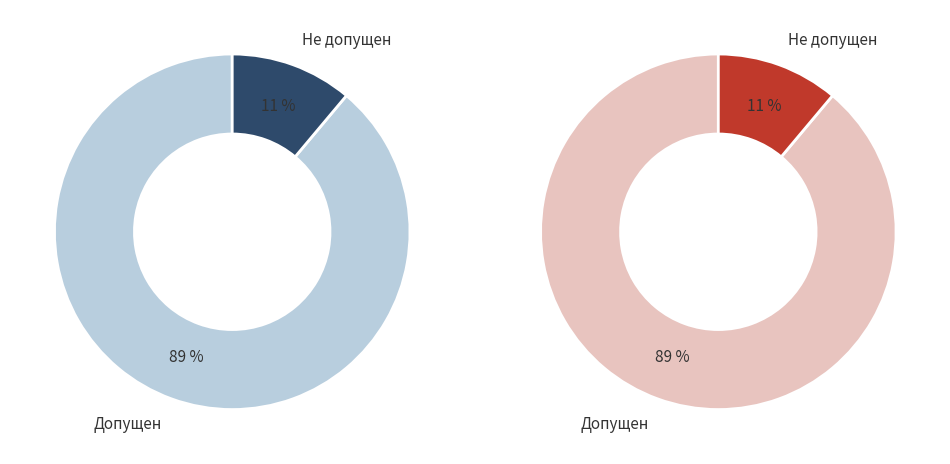

Rank the categories by value from lowest to highest.

Не допущен, Допущен